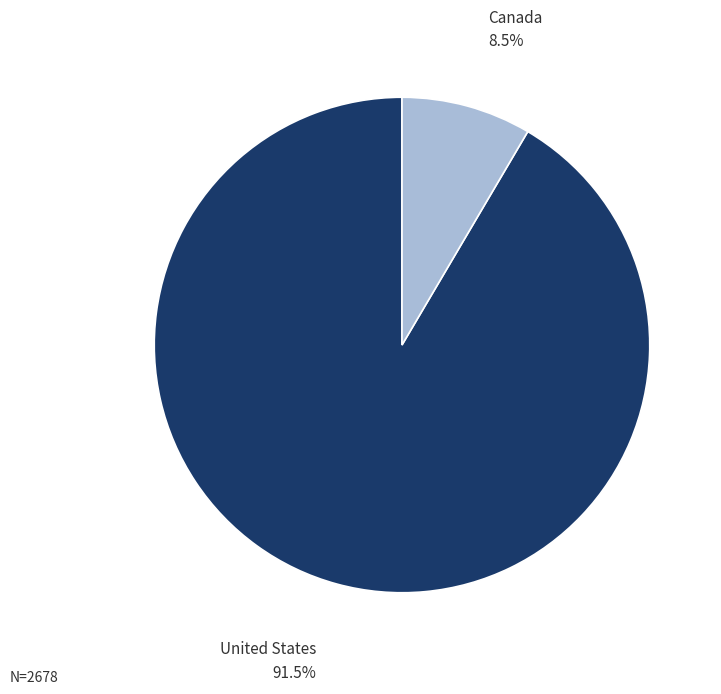

Is there any slice that represents more than half of the pie?

Yes